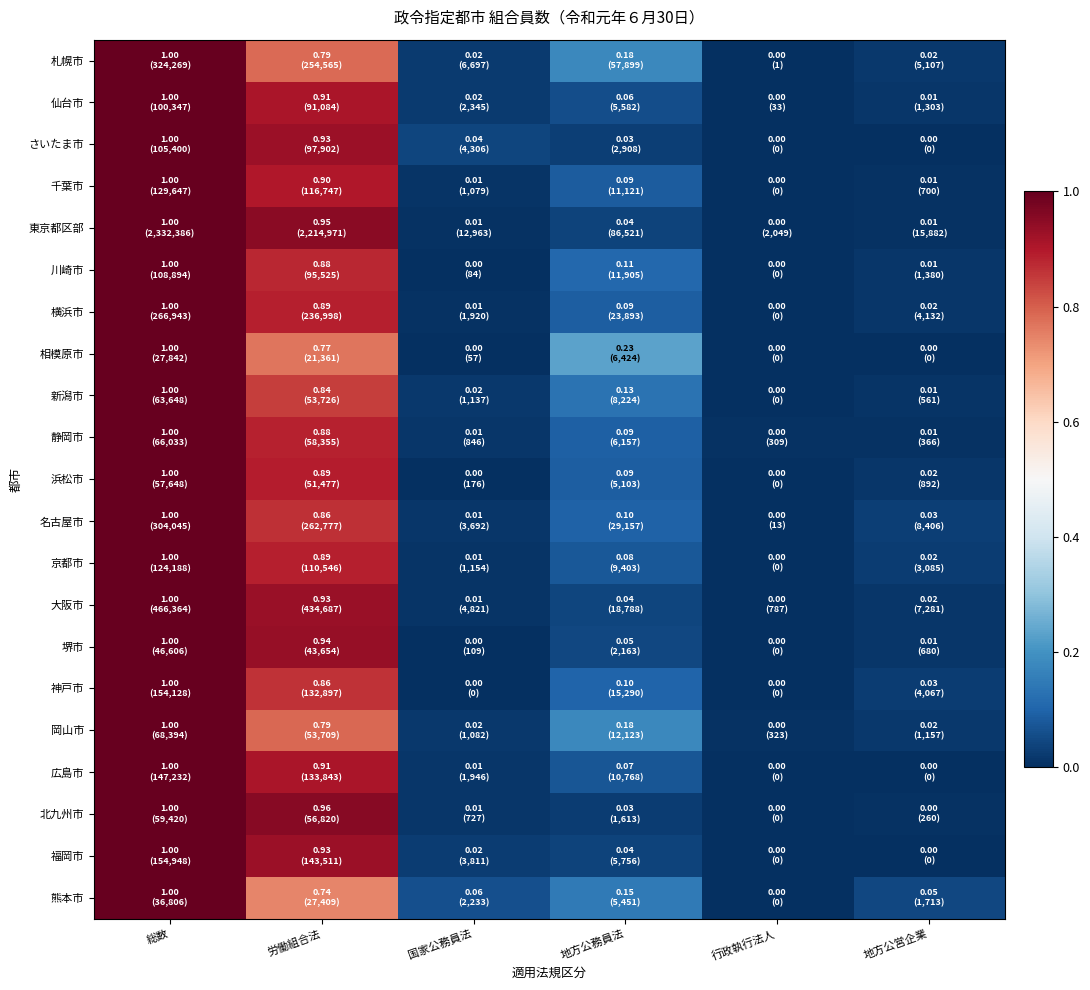

Reading left to right, list all the values displayed in this chart.

札幌市: 総数=1.0	労働組合法=0.8	国家公務員法=0.0	地方公務員法=0.2	行政執行法人=0.0	地方公営企業=0.0
仙台市: 総数=1.0	労働組合法=0.9	国家公務員法=0.0	地方公務員法=0.1	行政執行法人=0.0	地方公営企業=0.0
さいたま市: 総数=1.0	労働組合法=0.9	国家公務員法=0.0	地方公務員法=0.0	行政執行法人=0.0	地方公営企業=0.0
千葉市: 総数=1.0	労働組合法=0.9	国家公務員法=0.0	地方公務員法=0.1	行政執行法人=0.0	地方公営企業=0.0
東京都区部: 総数=1.0	労働組合法=0.9	国家公務員法=0.0	地方公務員法=0.0	行政執行法人=0.0	地方公営企業=0.0
川崎市: 総数=1.0	労働組合法=0.9	国家公務員法=0.0	地方公務員法=0.1	行政執行法人=0.0	地方公営企業=0.0
横浜市: 総数=1.0	労働組合法=0.9	国家公務員法=0.0	地方公務員法=0.1	行政執行法人=0.0	地方公営企業=0.0
相模原市: 総数=1.0	労働組合法=0.8	国家公務員法=0.0	地方公務員法=0.2	行政執行法人=0.0	地方公営企業=0.0
新潟市: 総数=1.0	労働組合法=0.8	国家公務員法=0.0	地方公務員法=0.1	行政執行法人=0.0	地方公営企業=0.0
静岡市: 総数=1.0	労働組合法=0.9	国家公務員法=0.0	地方公務員法=0.1	行政執行法人=0.0	地方公営企業=0.0
浜松市: 総数=1.0	労働組合法=0.9	国家公務員法=0.0	地方公務員法=0.1	行政執行法人=0.0	地方公営企業=0.0
名古屋市: 総数=1.0	労働組合法=0.9	国家公務員法=0.0	地方公務員法=0.1	行政執行法人=0.0	地方公営企業=0.0
京都市: 総数=1.0	労働組合法=0.9	国家公務員法=0.0	地方公務員法=0.1	行政執行法人=0.0	地方公営企業=0.0
大阪市: 総数=1.0	労働組合法=0.9	国家公務員法=0.0	地方公務員法=0.0	行政執行法人=0.0	地方公営企業=0.0
堺市: 総数=1.0	労働組合法=0.9	国家公務員法=0.0	地方公務員法=0.0	行政執行法人=0.0	地方公営企業=0.0
神戸市: 総数=1.0	労働組合法=0.9	国家公務員法=0.0	地方公務員法=0.1	行政執行法人=0.0	地方公営企業=0.0
岡山市: 総数=1.0	労働組合法=0.8	国家公務員法=0.0	地方公務員法=0.2	行政執行法人=0.0	地方公営企業=0.0
広島市: 総数=1.0	労働組合法=0.9	国家公務員法=0.0	地方公務員法=0.1	行政執行法人=0.0	地方公営企業=0.0
北九州市: 総数=1.0	労働組合法=1.0	国家公務員法=0.0	地方公務員法=0.0	行政執行法人=0.0	地方公営企業=0.0
福岡市: 総数=1.0	労働組合法=0.9	国家公務員法=0.0	地方公務員法=0.0	行政執行法人=0.0	地方公営企業=0.0
熊本市: 総数=1.0	労働組合法=0.7	国家公務員法=0.1	地方公務員法=0.1	行政執行法人=0.0	地方公営企業=0.0